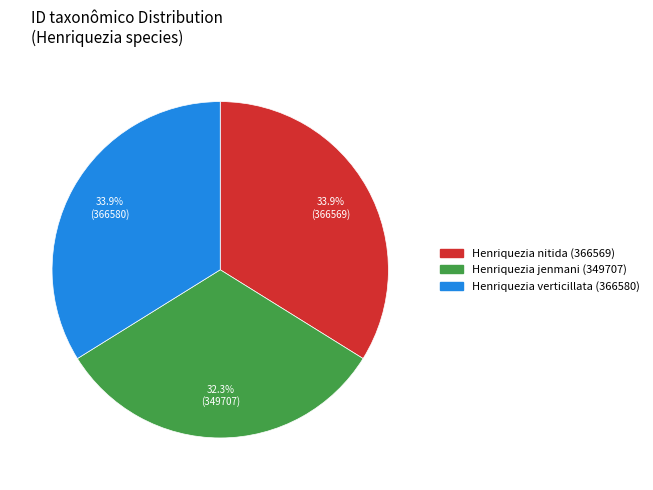

To the nearest percent, what portion does Henriquezia verticillata (366580) represent?

34%